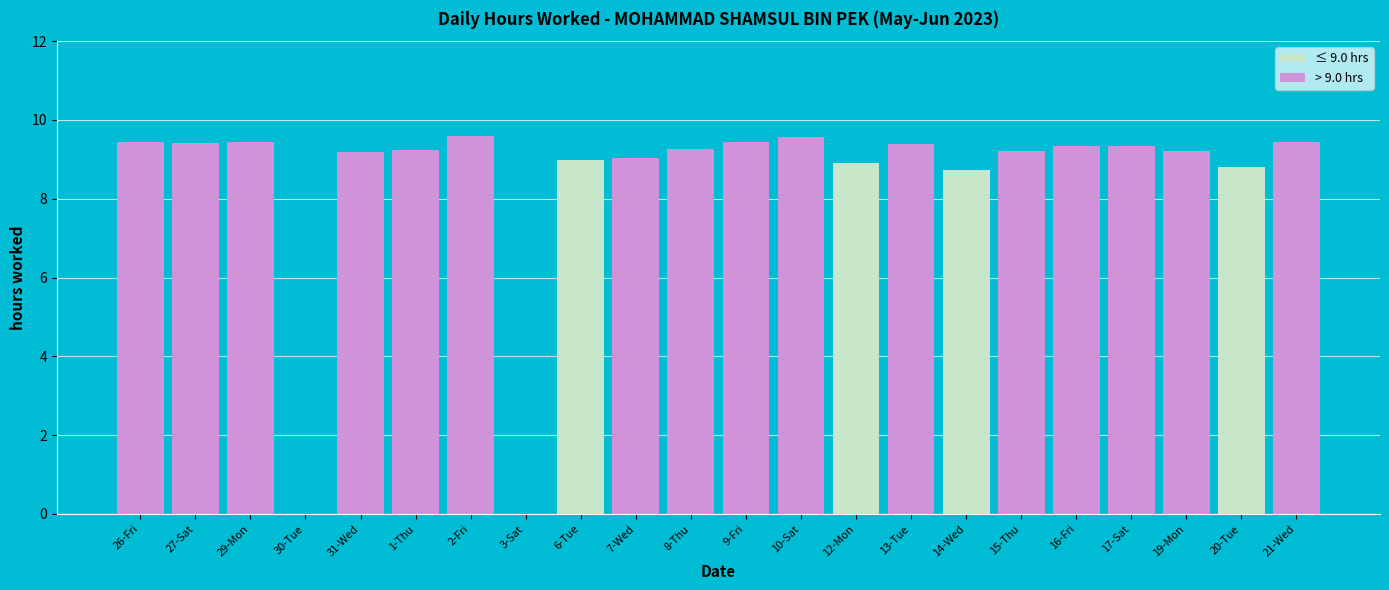

What are all the series names shown in the legend?

≤ 9.0 hrs, > 9.0 hrs